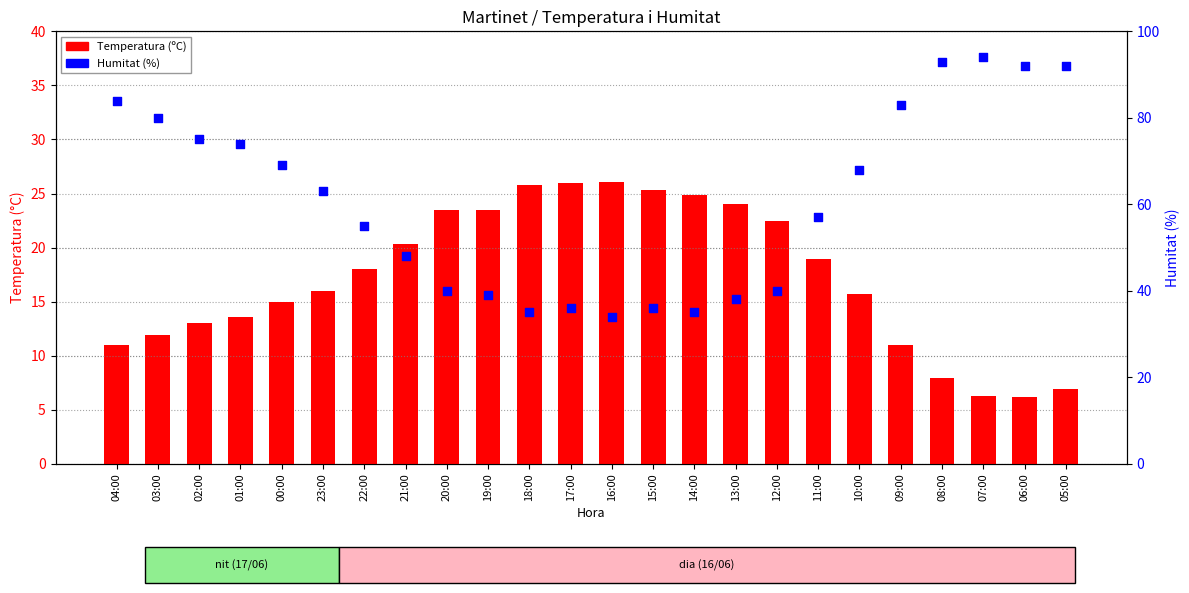

What is the total value across all series at 01:00?

87.6